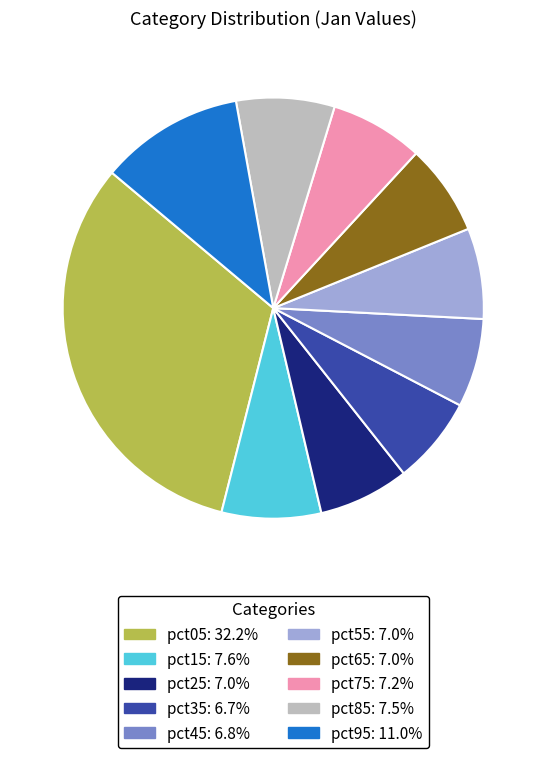

The pct45 slice represents 7% of the pie. True or false?

True